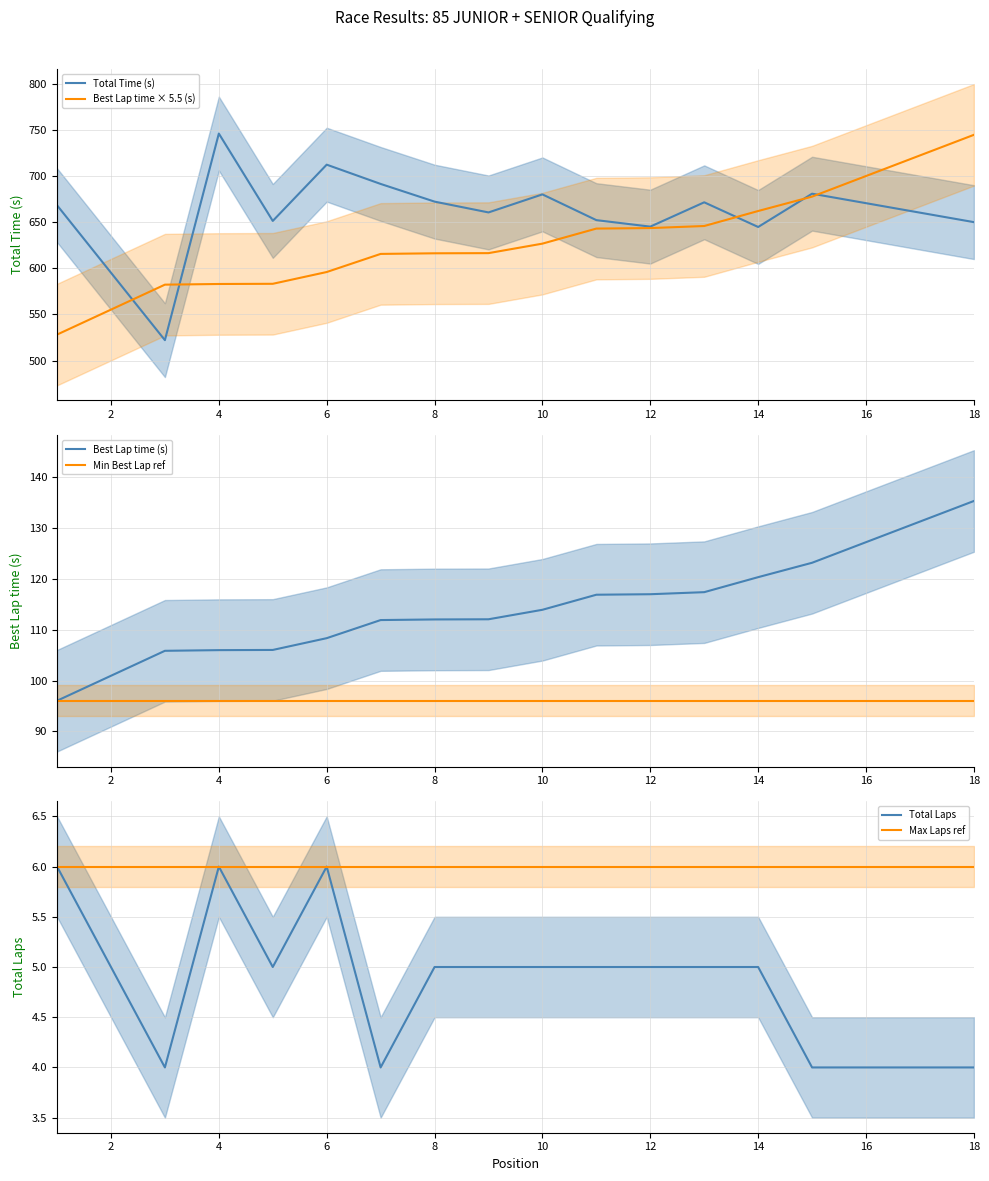

What is the greatest value displayed?

745.9